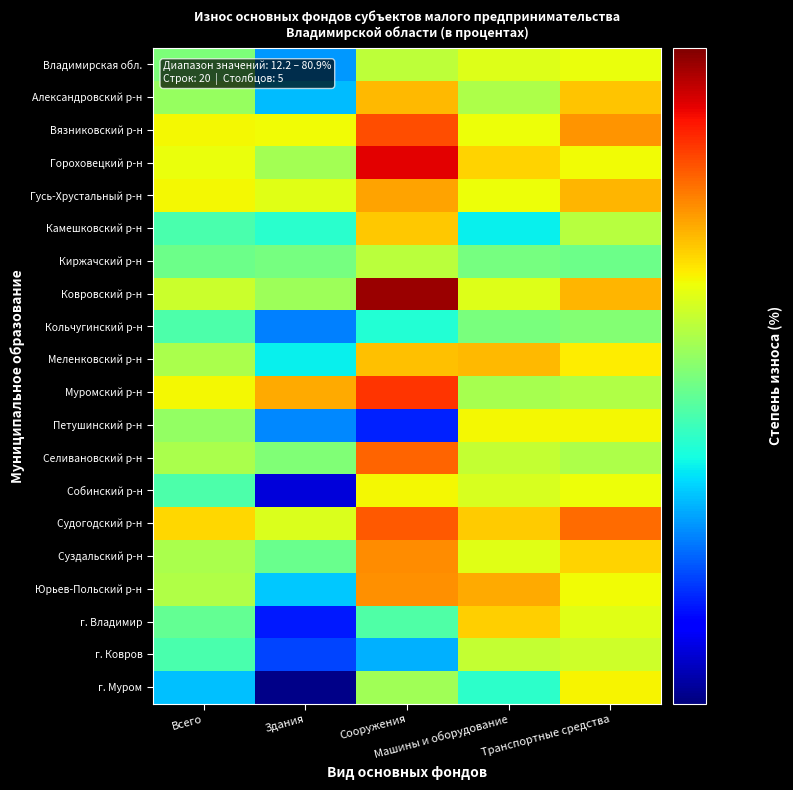

What is the difference between the highest and lowest values at Всего?

23.4